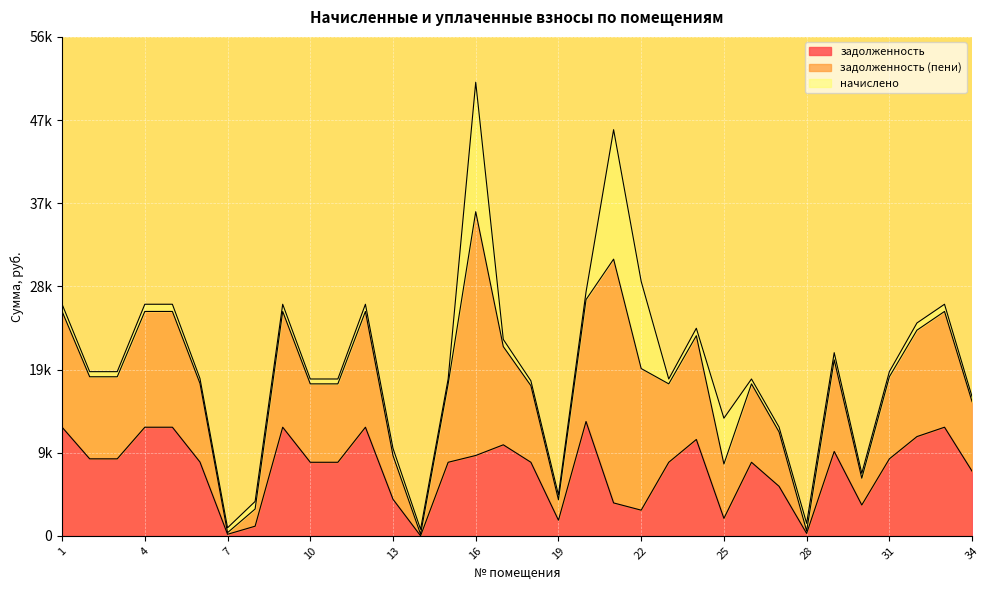

True or false: задолженность (пени) and задолженность cross at least once.

False